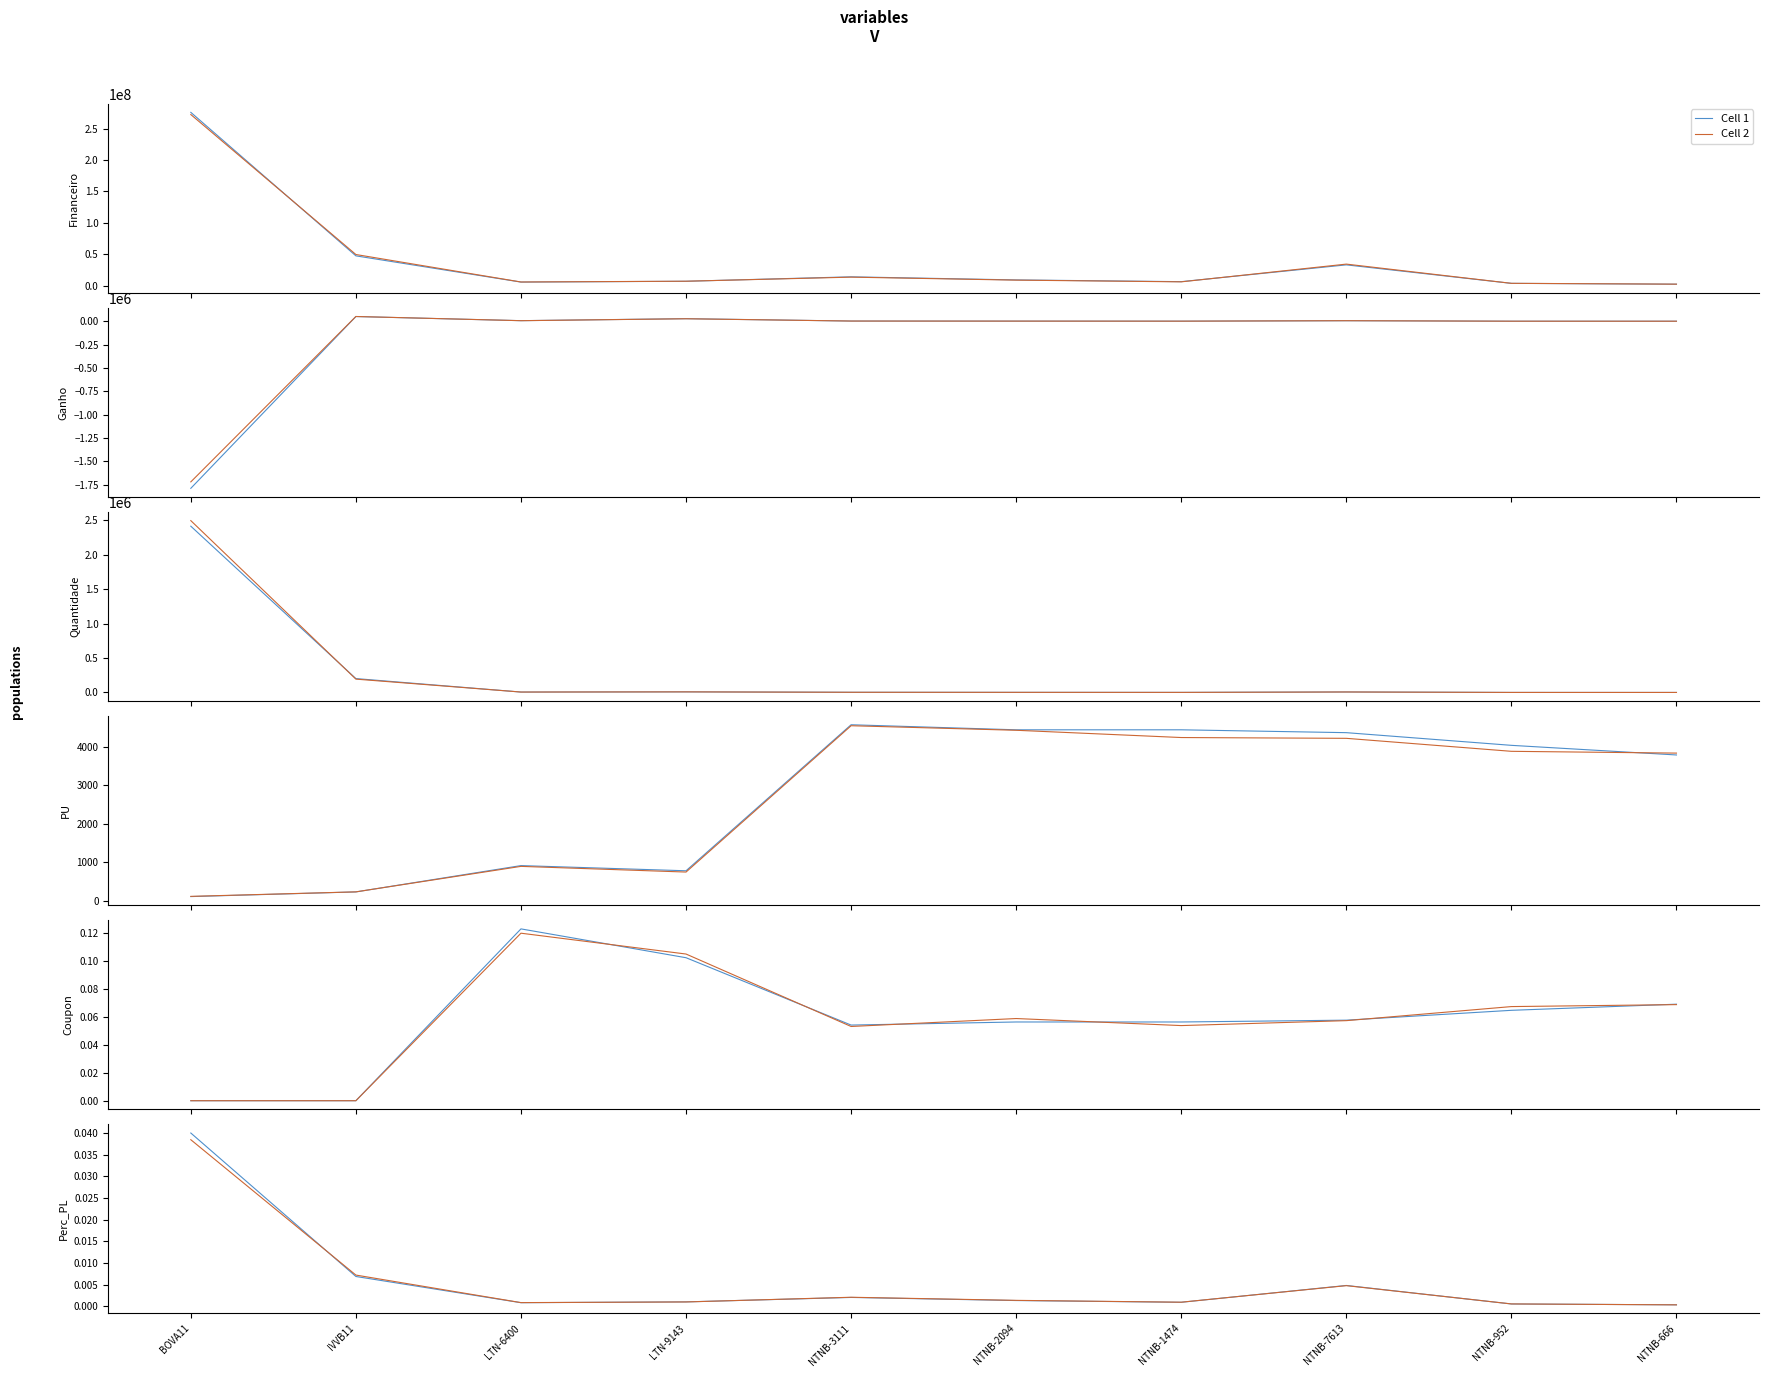

Where is Cell 1 nearest to the value 0?

NTNB-666